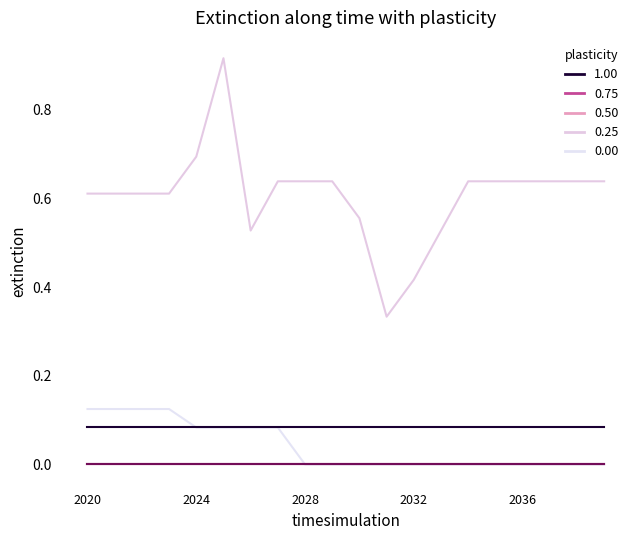

Does the chart have visible grid lines?

No